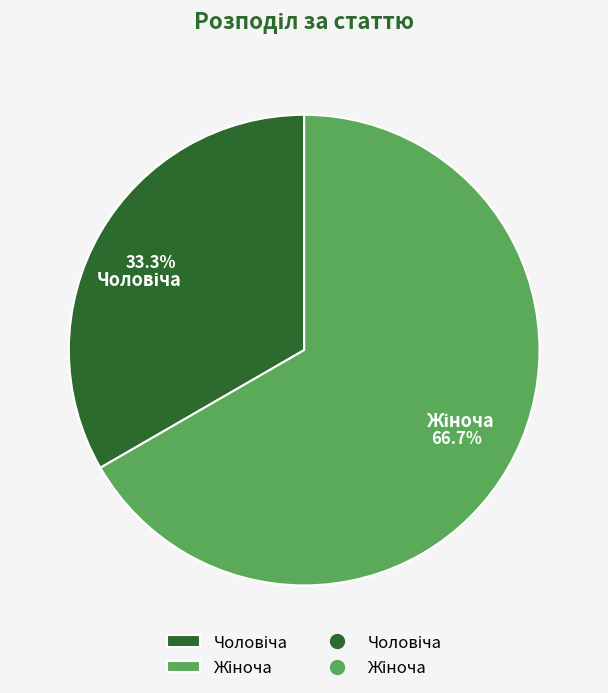

To the nearest percent, what is the difference between the largest and smallest slice percentages?

33%